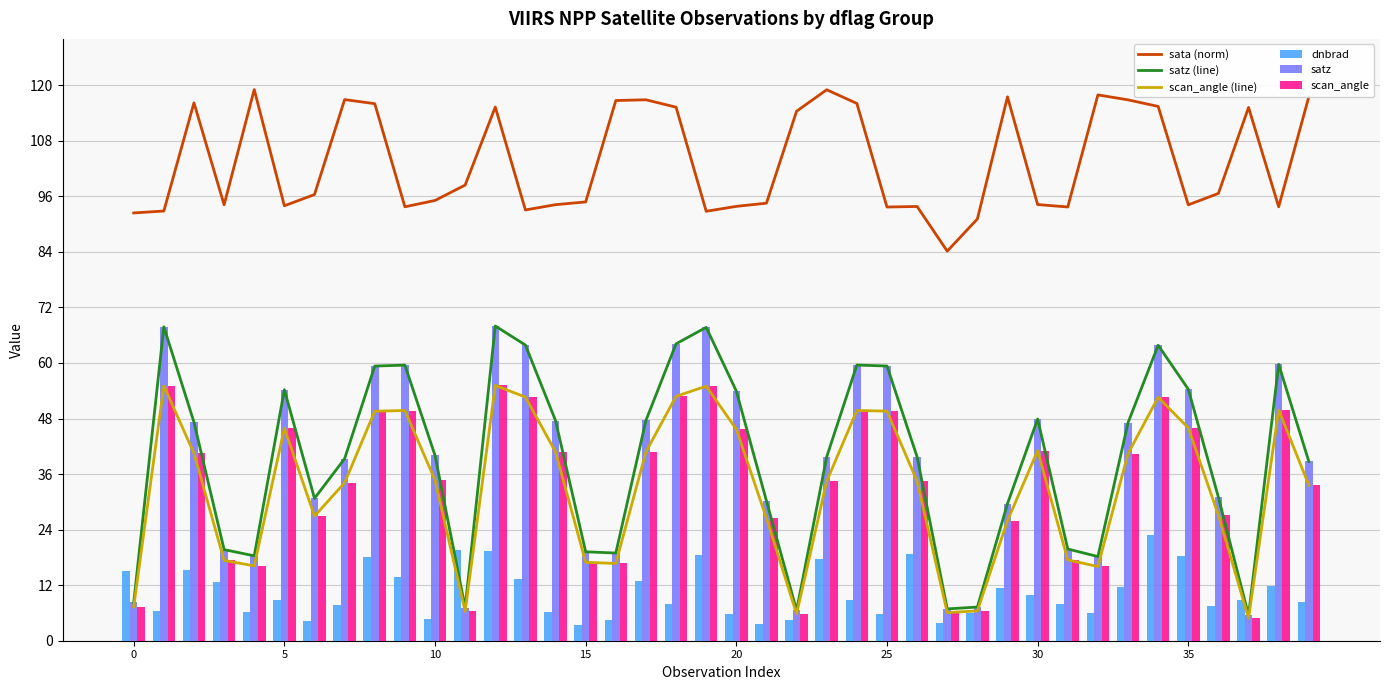

How many distinct data groups are displayed?

6